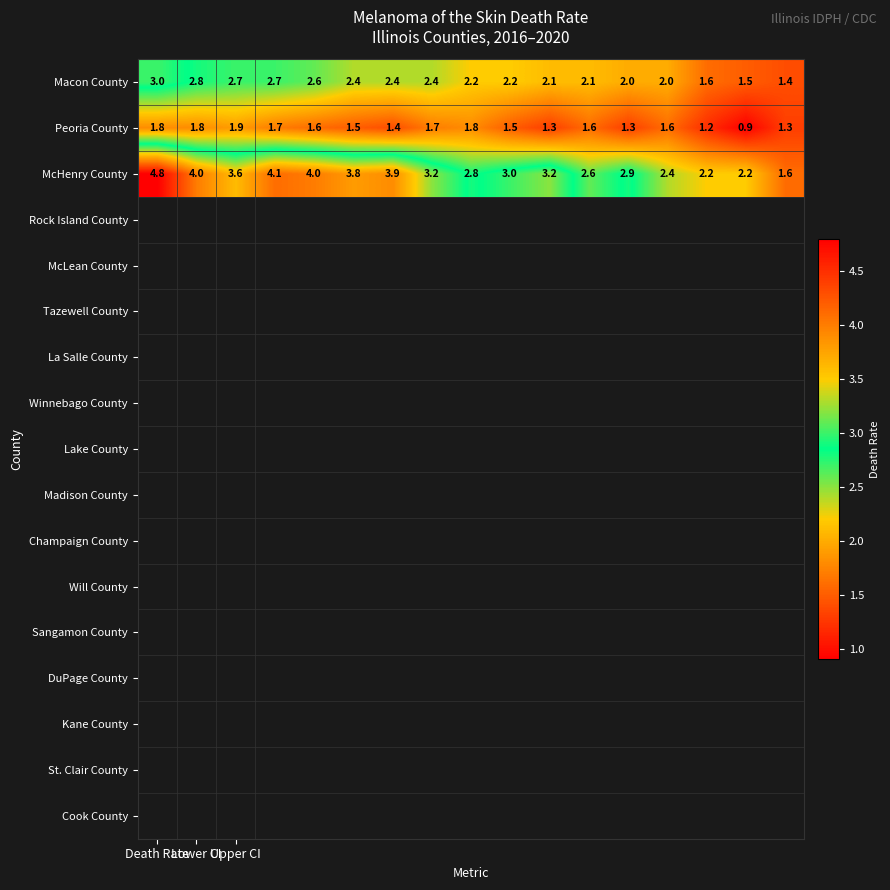

Which series has the largest range (max minus min)?

McHenry County